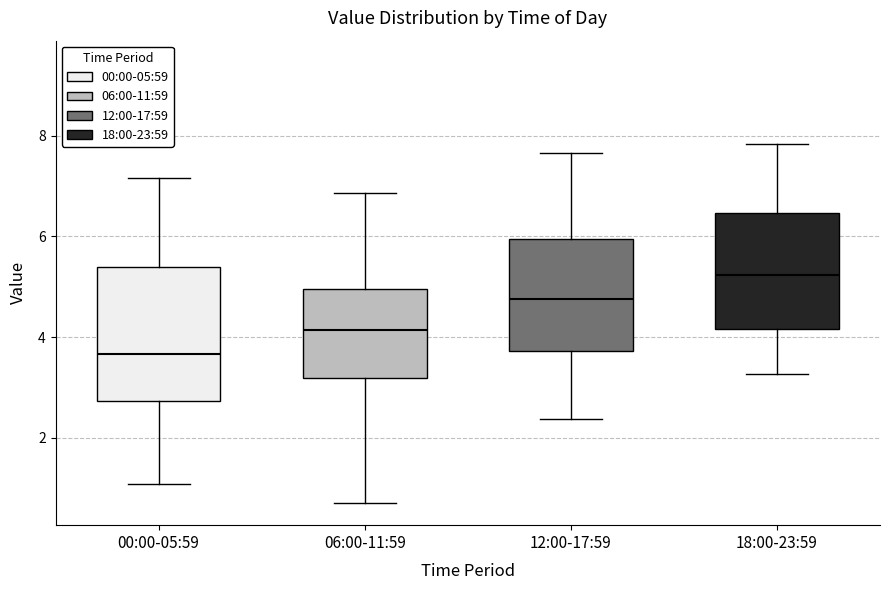

Reading left to right, read every box against the y-axis: the position of its median line, the range the box covers, and the ends of its whiskers. The values are not printed on the chart, so give them approximately, as read against the axis.

00:00-05:59: median 3.6, box 2.8 to 5.4, whiskers 1.0 to 7.2
06:00-11:59: median 4.2, box 3.2 to 5.0, whiskers 0.8 to 6.8
12:00-17:59: median 4.8, box 3.8 to 6.0, whiskers 2.4 to 7.6
18:00-23:59: median 5.2, box 4.2 to 6.4, whiskers 3.2 to 7.8